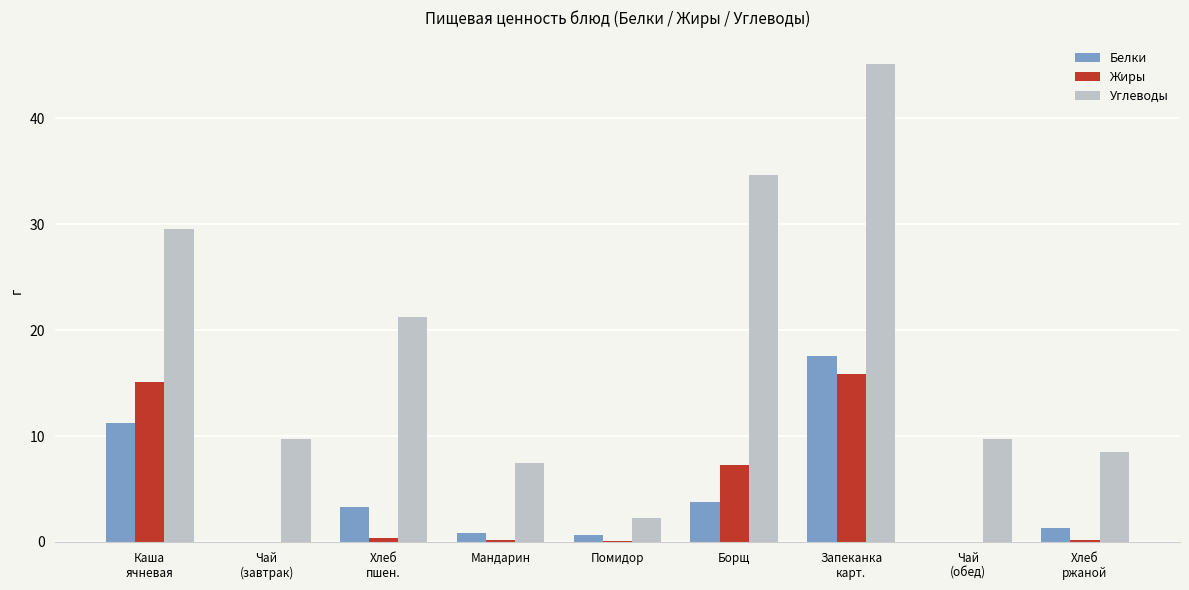

Which series has the largest total across all categories?

Углеводы